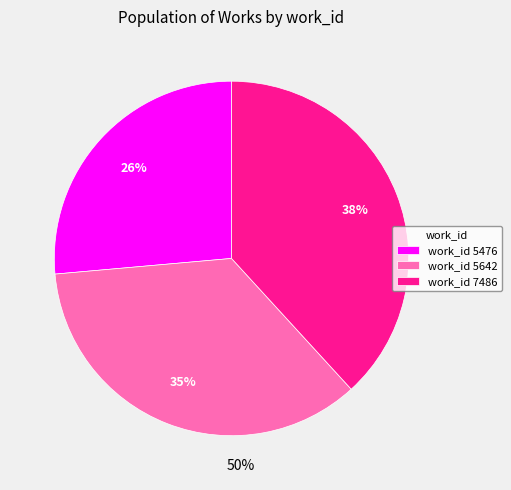

Does work_id 5476 represent more than half of the total?

No